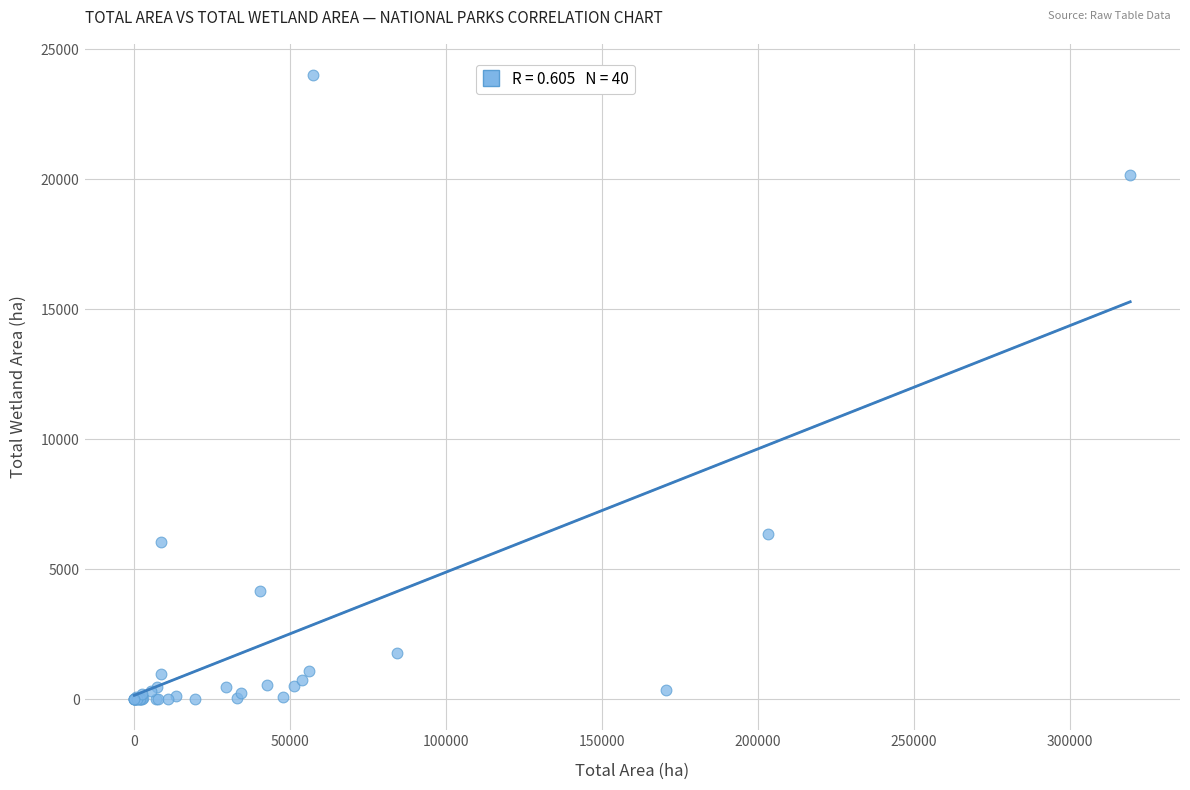

What Y value in the scatter plot is closest to 11999?

6349